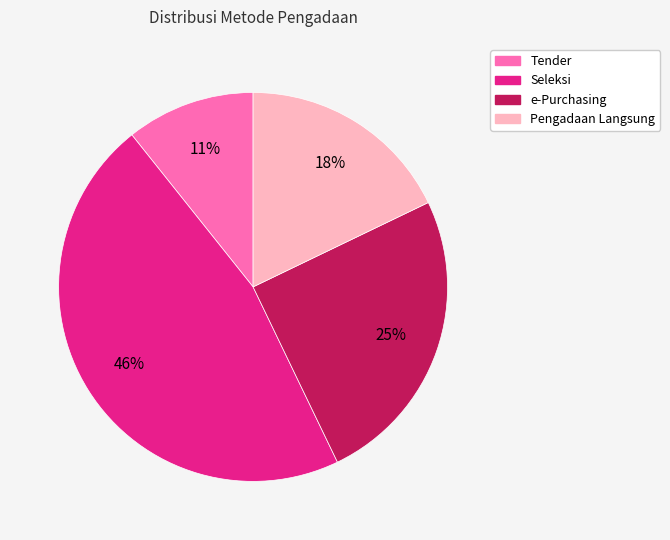

To the nearest percent, what is the average slice percentage?

25%